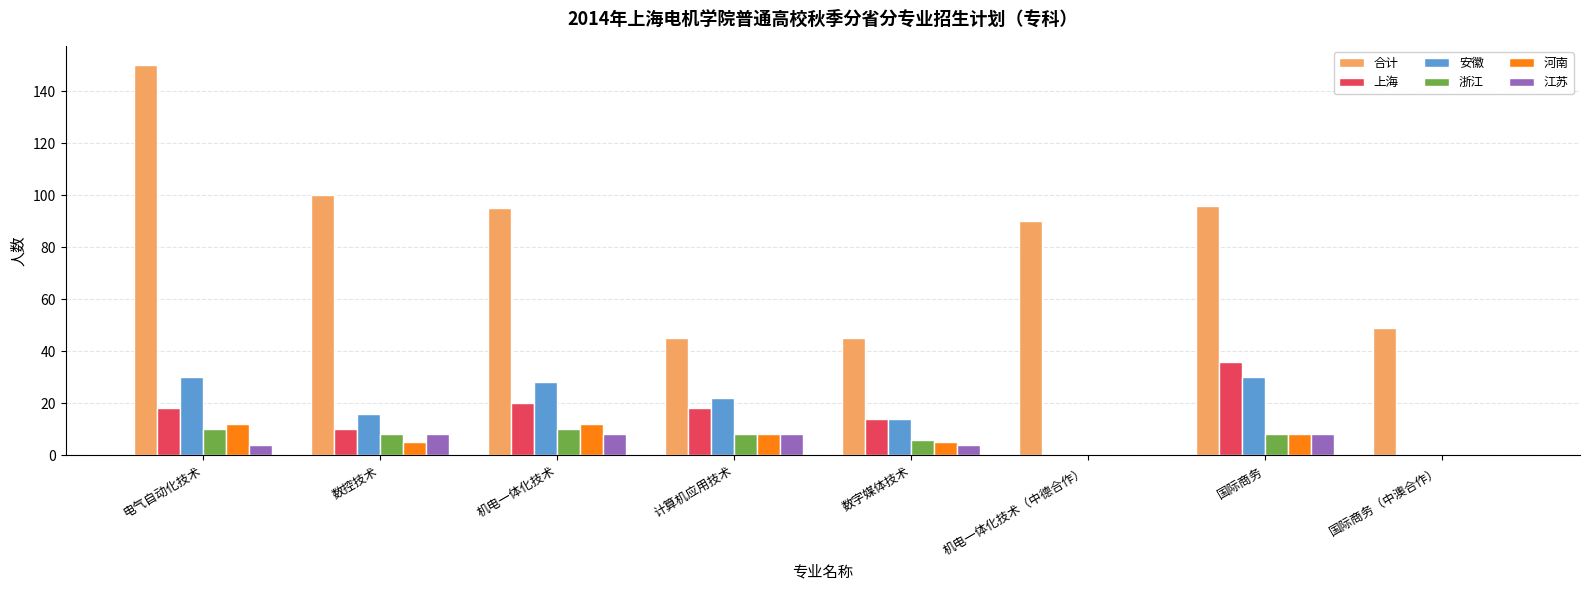

Reading right to left, extract all data points from this chart.

合计: 49	96	90	45	45	95	100	150
上海: 0	36	0	14	18	20	10	18
安徽: 0	30	0	14	22	28	16	30
浙江: 0	8	0	6	8	10	8	10
河南: 0	8	0	5	8	12	5	12
江苏: 0	8	0	4	8	8	8	4